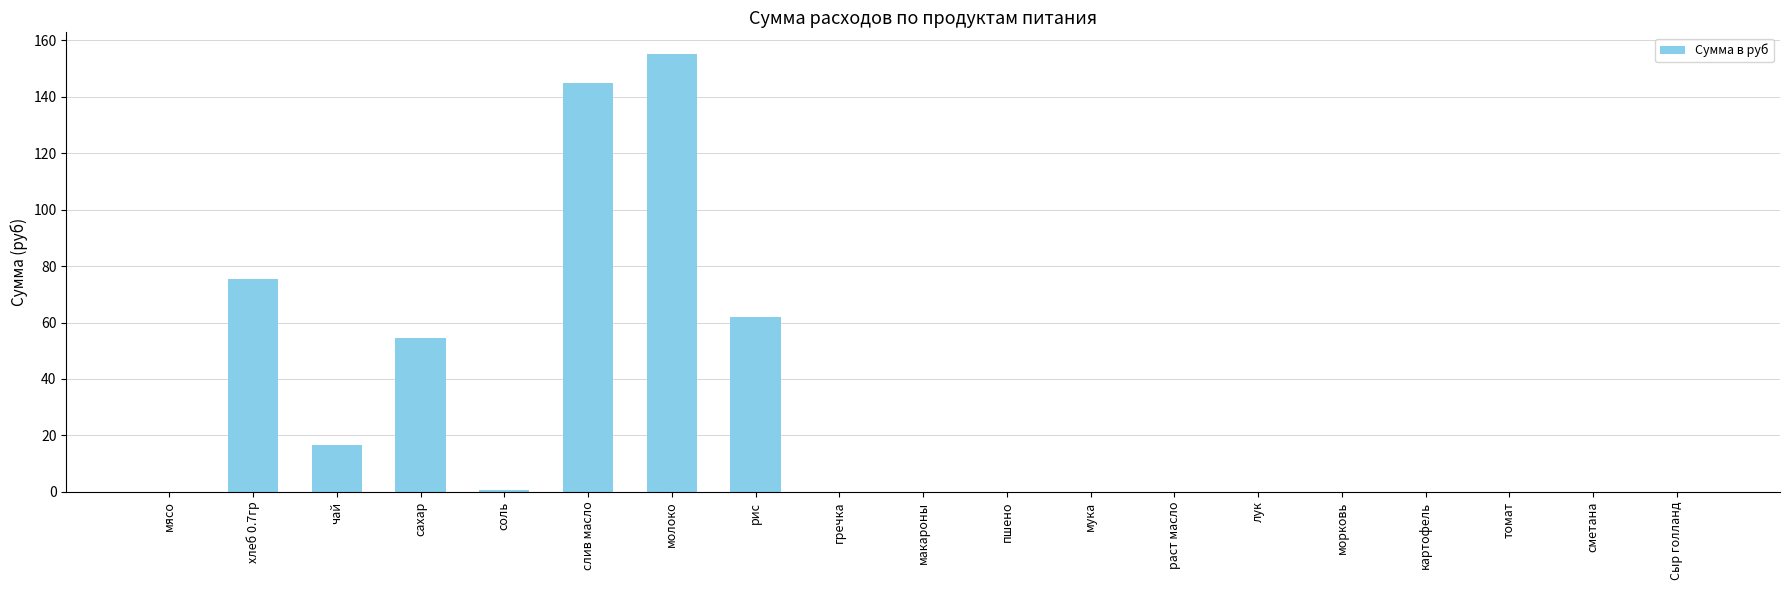

True or false: the data shows 0.0 at картофель.

True